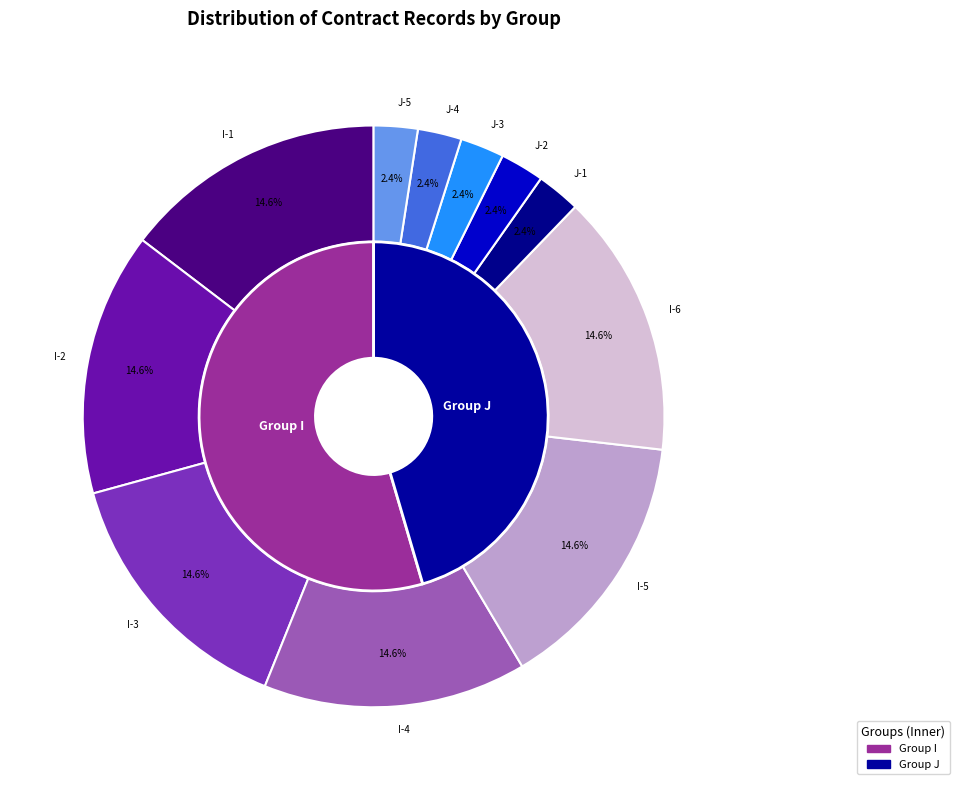

To the nearest percent, what is the combined percentage of J-1 and I-5?

17%